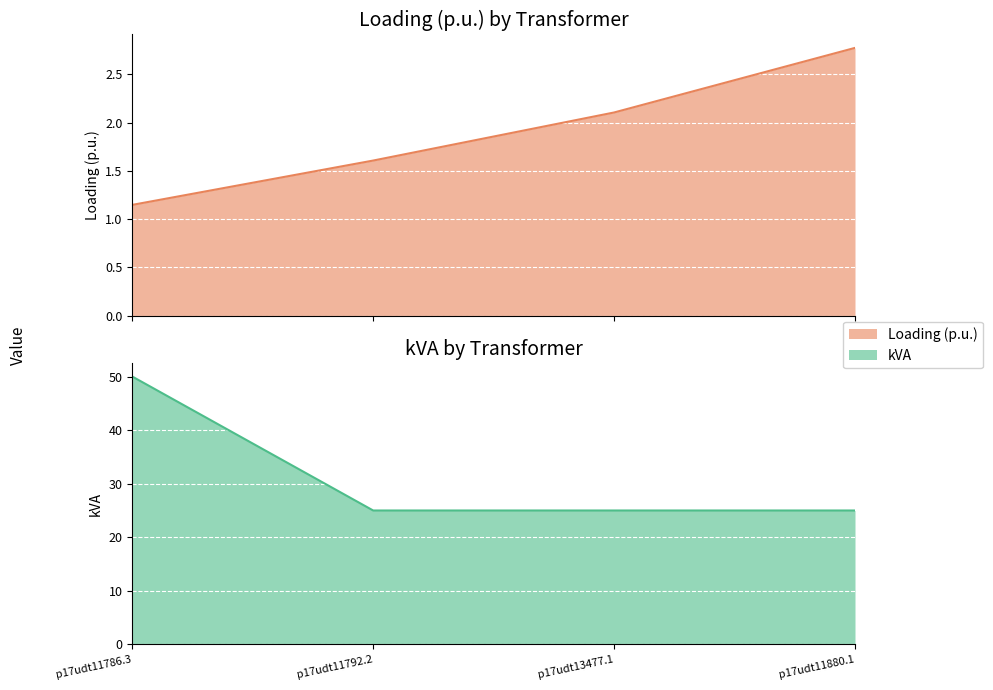

How many lines are shown in the chart?

2